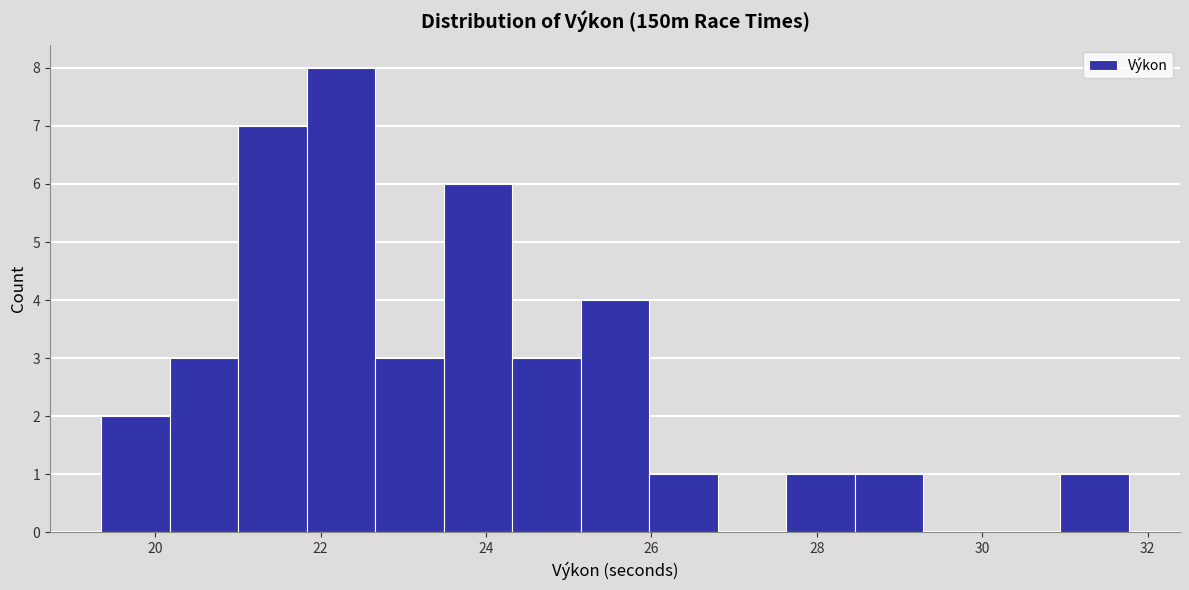

Reading left to right, transcribe this chart: for each bar, give the range it covers on the x-axis and its height. Neither the bar edges nor the heights are printed on the chart, so give them approximately, as read against the axes.

19.4 to 20.2: 2
20.2 to 21.0: 3
21.0 to 21.8: 7
21.8 to 22.6: 8
22.6 to 23.4: 3
23.4 to 24.4: 6
24.4 to 25.2: 3
25.2 to 26.0: 4
26.0 to 26.8: 1
26.8 to 27.6: 0
27.6 to 28.4: 1
28.4 to 29.2: 1
29.2 to 30.2: 0
30.2 to 31.0: 0
31.0 to 31.8: 1